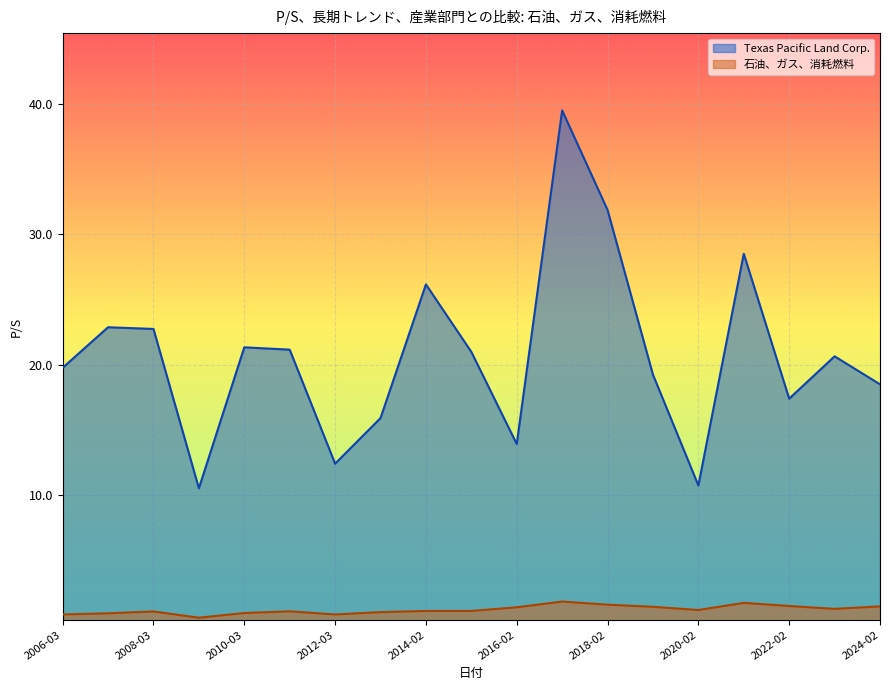

How many lines are shown in the chart?

2